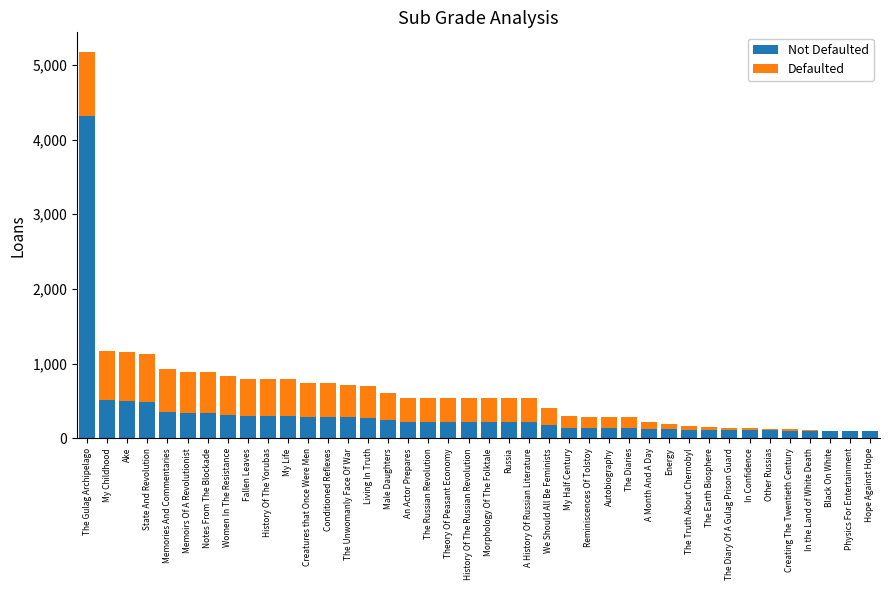

What is the total value across all series at We Should All Be Feminists?

409.1